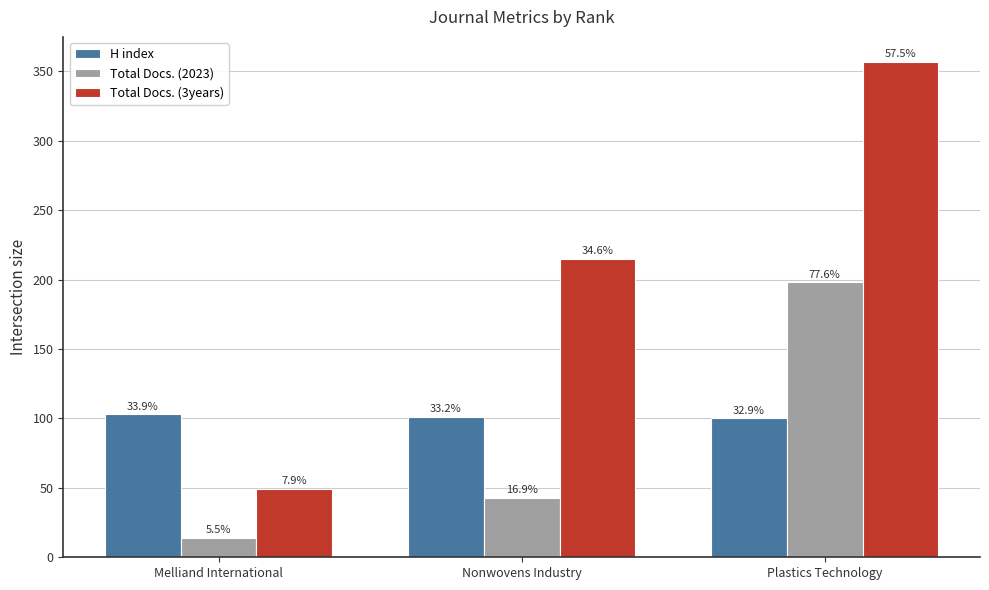

Reading left to right, extract all data points from this chart.

H index: 103	101	100
Total Docs. (2023): 14	43	198
Total Docs. (3years): 49	215	357